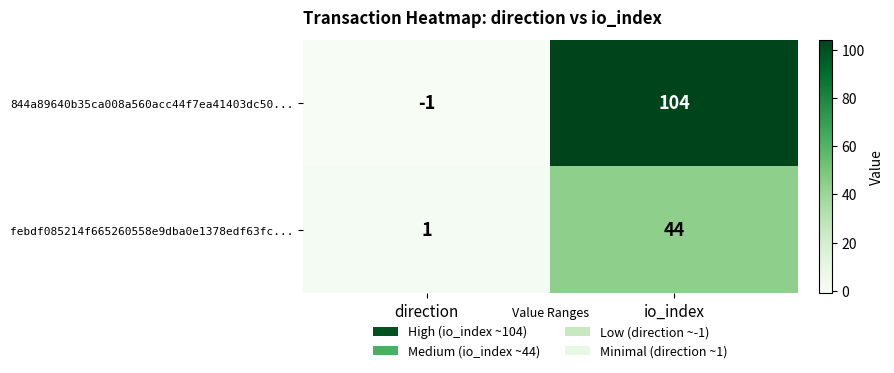

Count the number of data series in this chart.

2